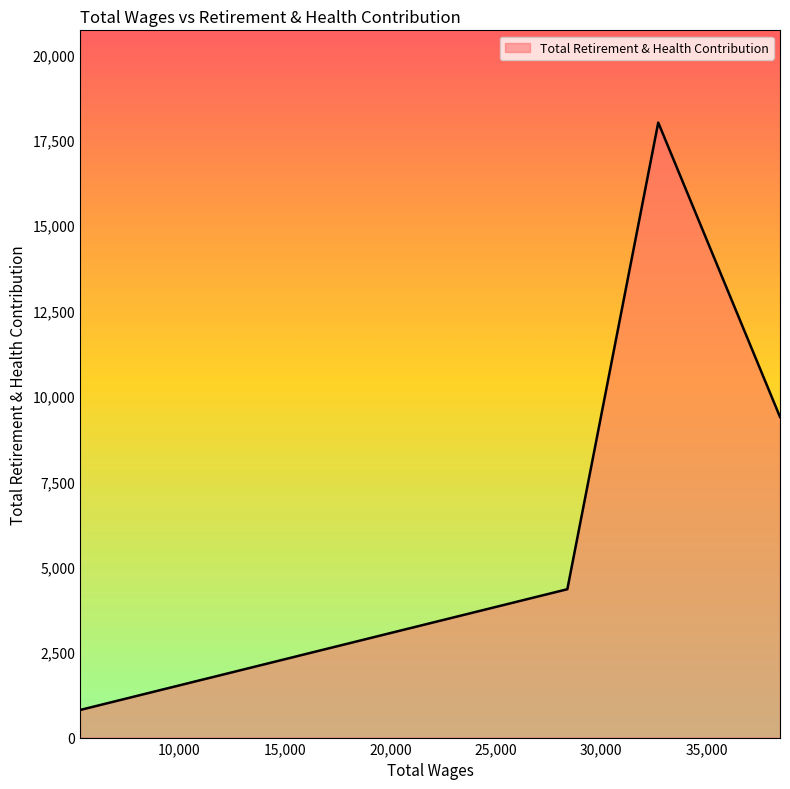

What is the difference between the maximum and minimum values?

17199